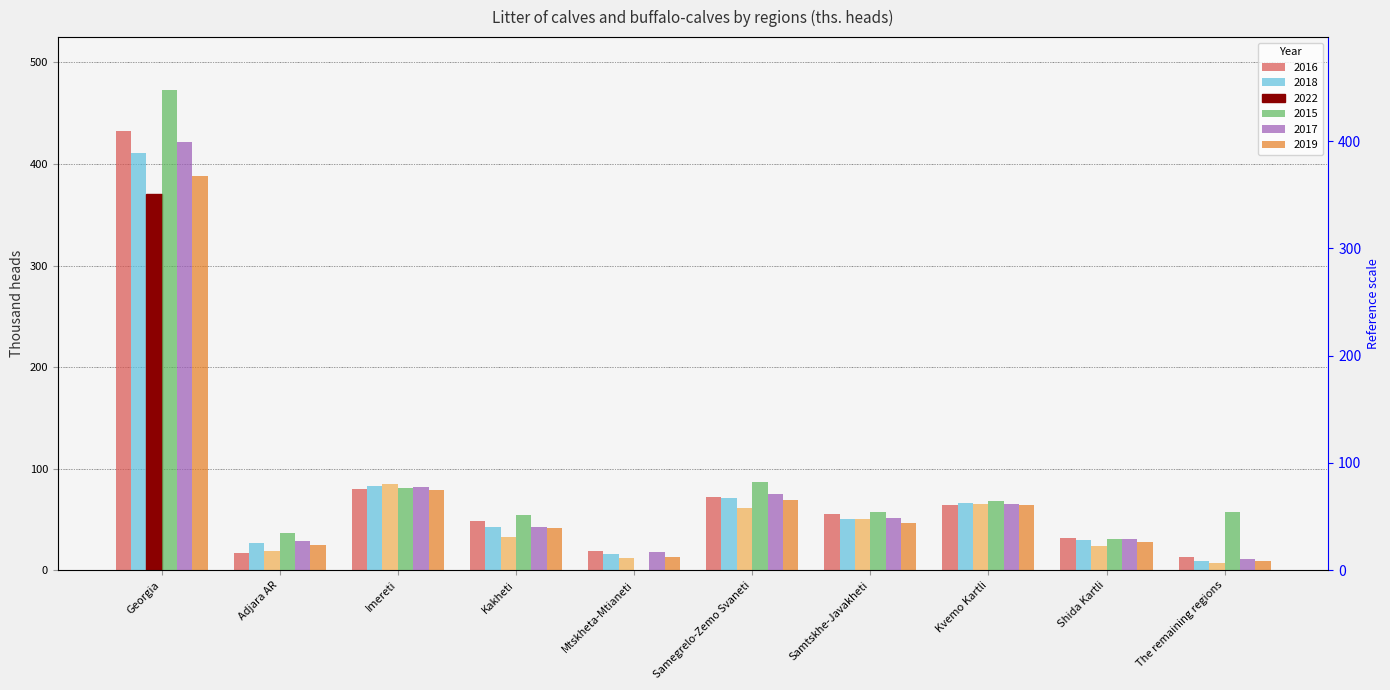

How many values in the 2018 series are below 50?

5